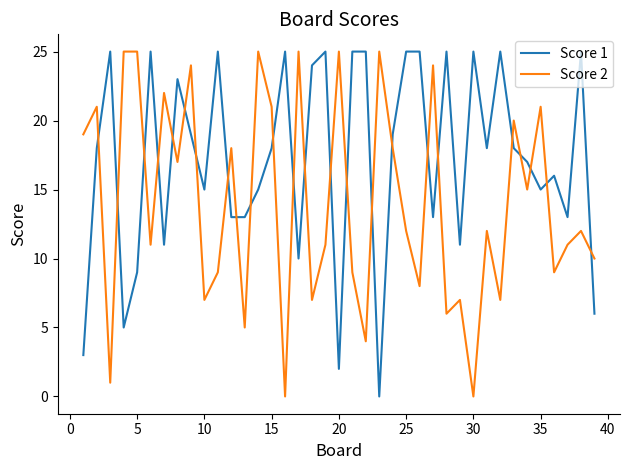

After their last crossing, which series has the higher values: Score 2 or Score 1?

Score 2